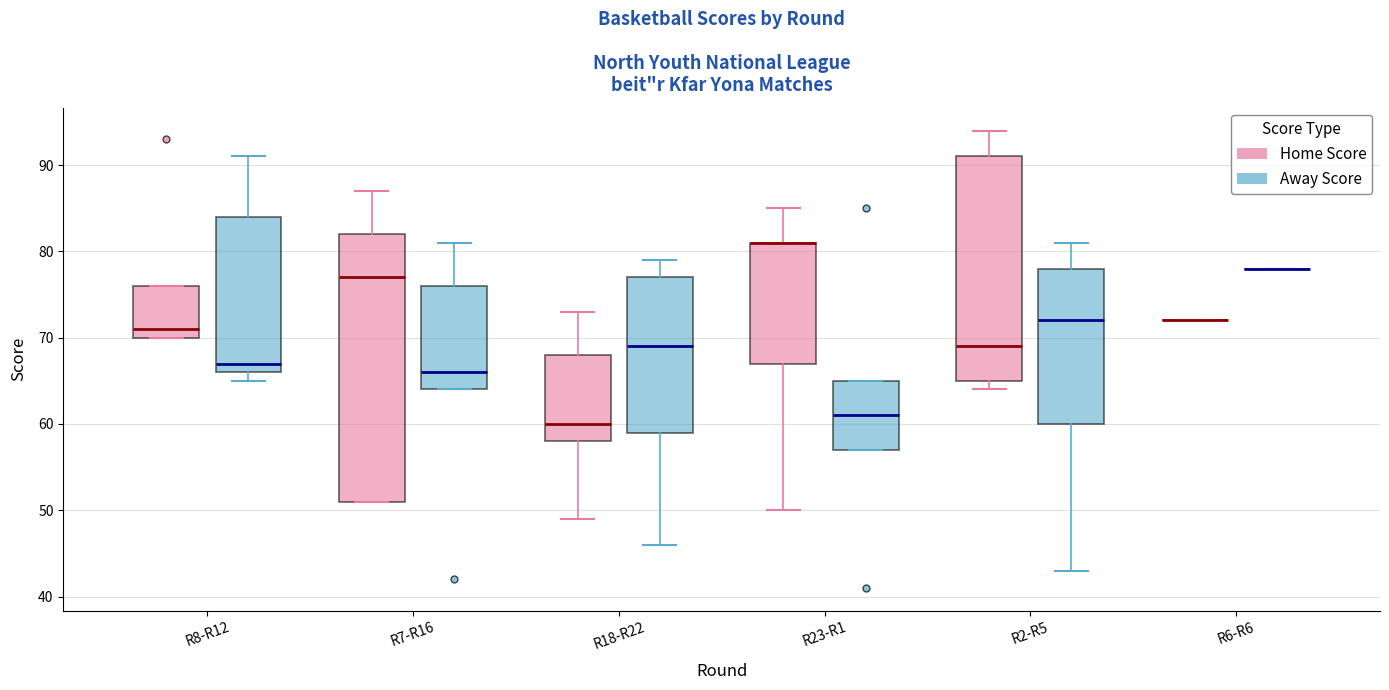

Reading left to right, transcribe this box plot: for each box, give where its median line is, the range the box spans, and where its two whiskers end, as read against the y-axis. The values are not printed on the chart, so give them approximately, as read against the axis.

R8-R12 (Home Score): median 71, box 70 to 76, whiskers 70 to 76
R8-R12 (Away Score): median 67, box 66 to 84, whiskers 65 to 91
R7-R16 (Home Score): median 77, box 51 to 82, whiskers 51 to 87
R7-R16 (Away Score): median 66, box 64 to 76, whiskers 64 to 81
R18-R22 (Home Score): median 60, box 58 to 68, whiskers 49 to 73
R18-R22 (Away Score): median 69, box 59 to 77, whiskers 46 to 79
R23-R1 (Home Score): median 81 (drawn on the box's upper edge), box 67 to 81, whiskers 50 to 85
R23-R1 (Away Score): median 61, box 57 to 65, whiskers 57 to 65
R2-R5 (Home Score): median 69, box 65 to 91, whiskers 64 to 94
R2-R5 (Away Score): median 72, box 60 to 78, whiskers 43 to 81
R6-R6 (Home Score): box collapsed to a line at 72, whiskers 72 to 72
R6-R6 (Away Score): box collapsed to a line at 78, whiskers 78 to 78